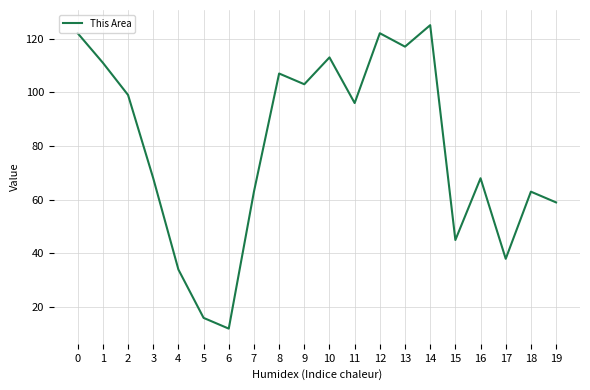

What is the average value?

79